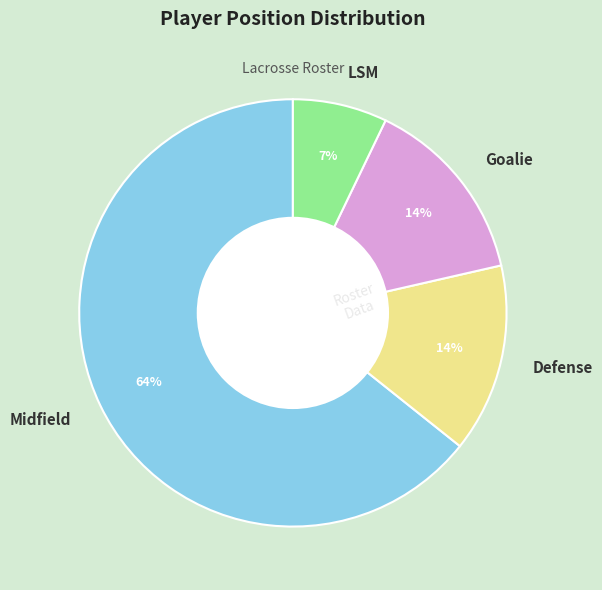

Is it true that Midfield is 70% of the pie?

False